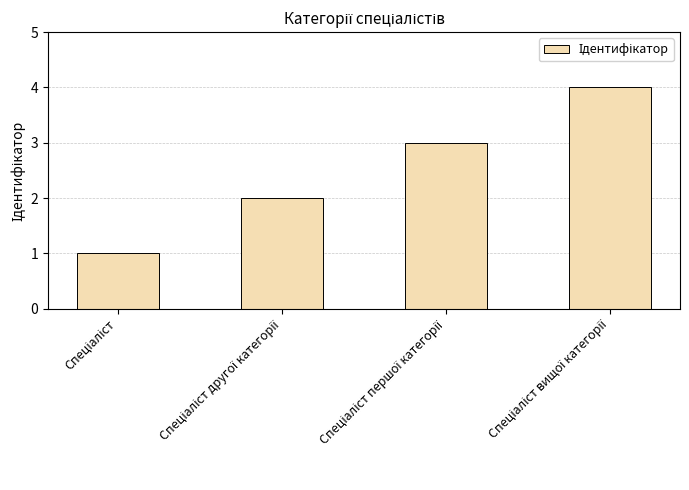

What is the sum of all values?

10